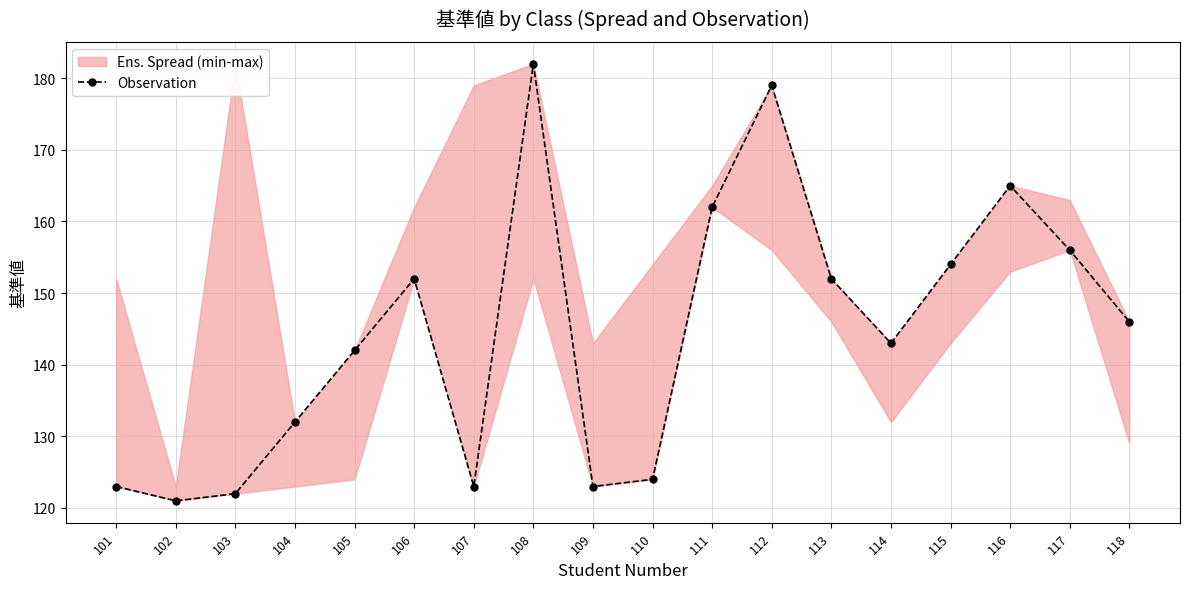

How many values exceed 146?

8